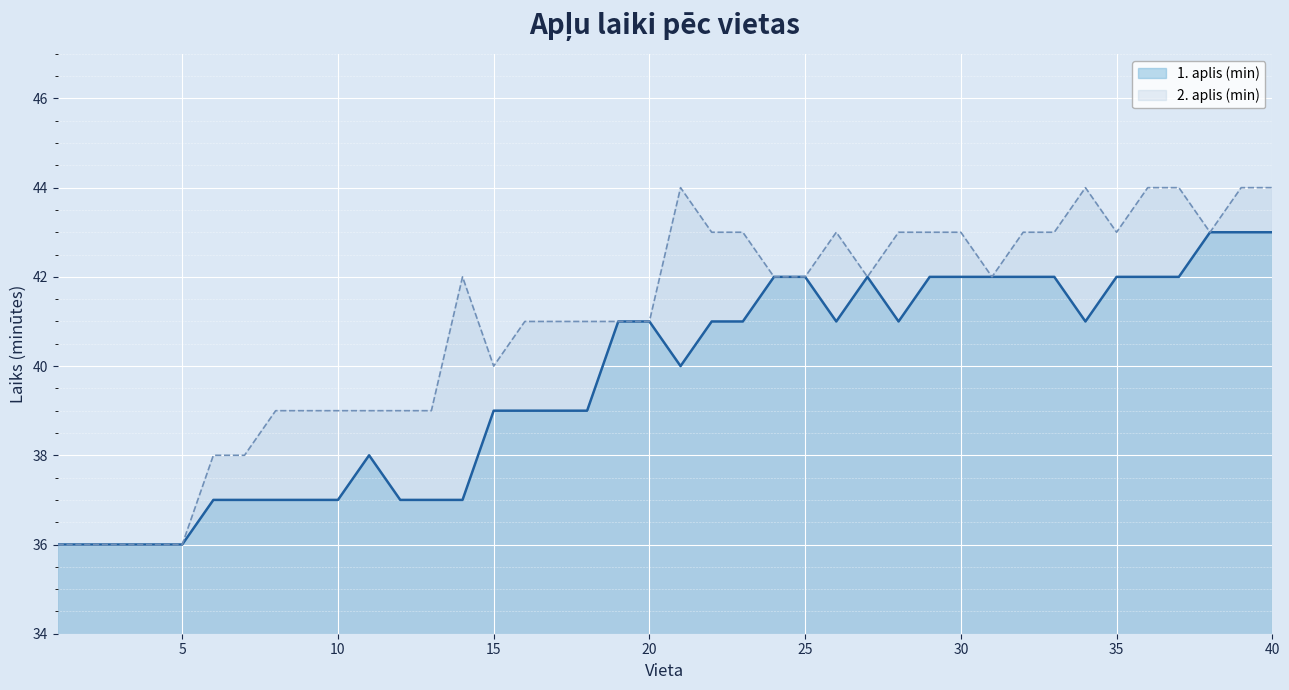

How many interior local peaks does the 2. aplis (min) series have?

4